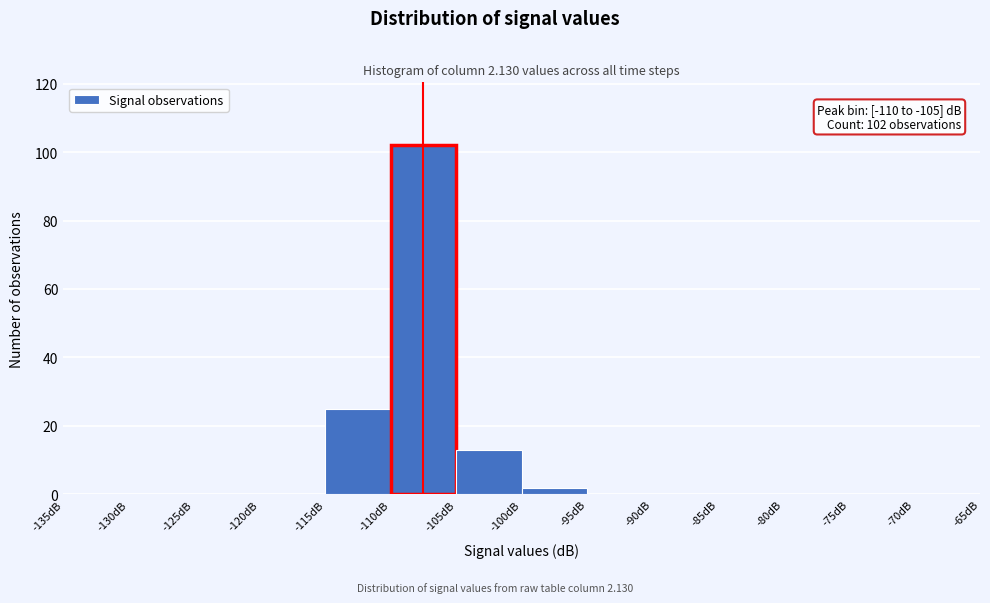

Which range on the x-axis has the tallest bar?

-110 to -105